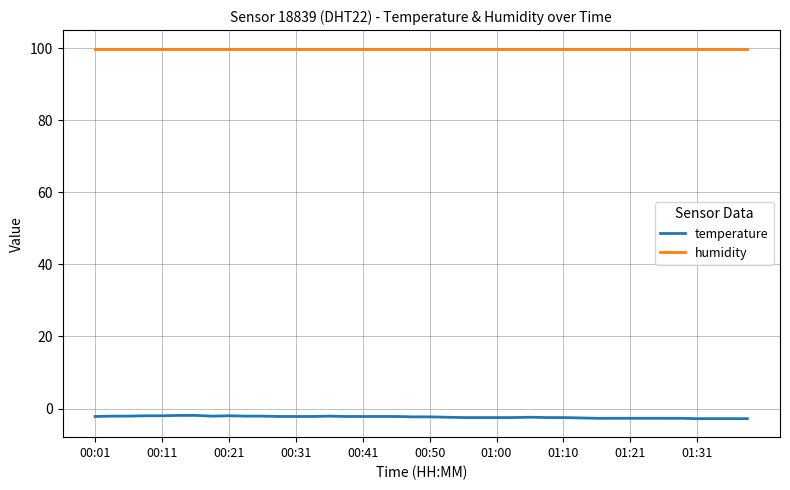

Which series has the largest total across all categories?

humidity